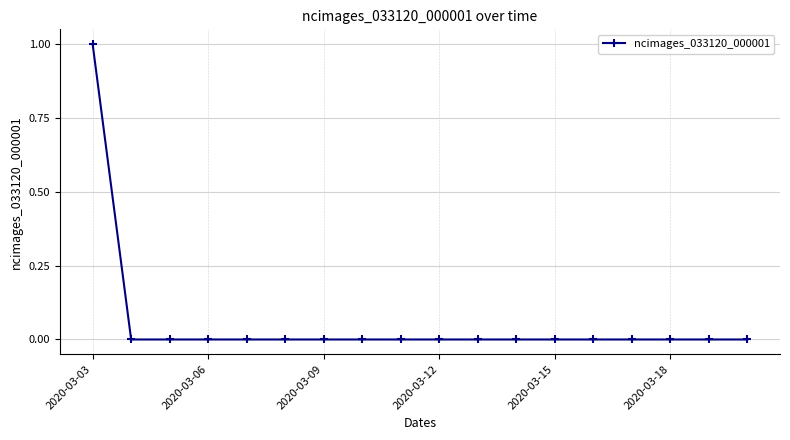

What is the maximum value shown in the chart?

1